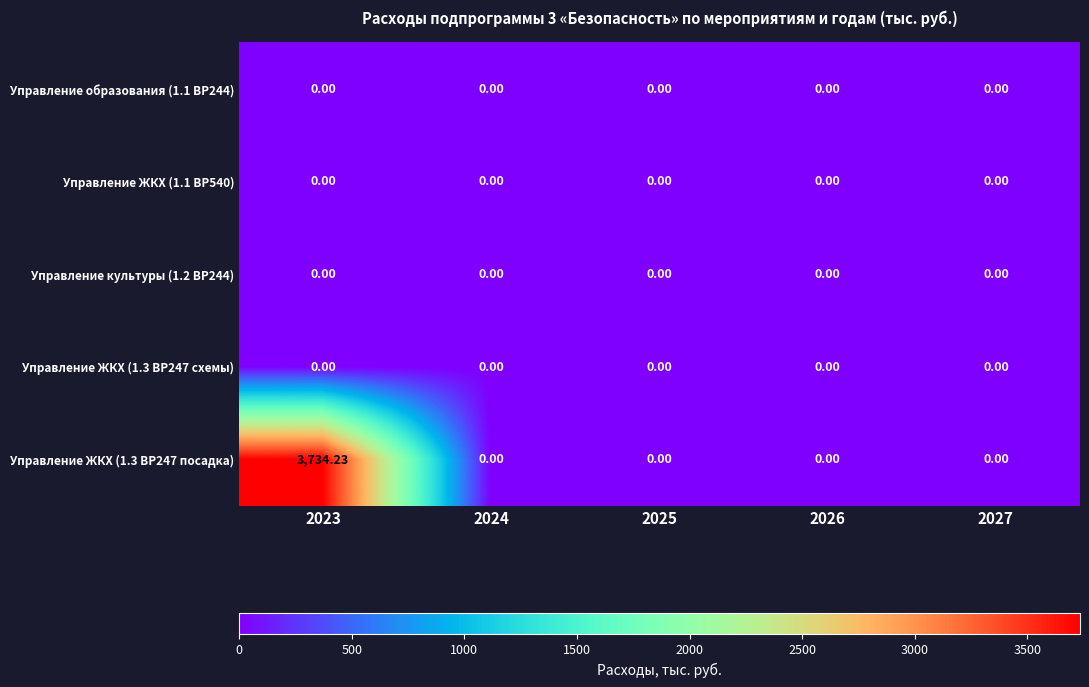

Reading left to right, what are all the values shown in this chart?

Управление образования (1.1 ВР244): 2023=0.0	2024=0.0	2025=0.0	2026=0.0	2027=0.0
Управление ЖКХ (1.1 ВР540): 2023=0.0	2024=0.0	2025=0.0	2026=0.0	2027=0.0
Управление культуры (1.2 ВР244): 2023=0.0	2024=0.0	2025=0.0	2026=0.0	2027=0.0
Управление ЖКХ (1.3 ВР247 схемы): 2023=0.0	2024=0.0	2025=0.0	2026=0.0	2027=0.0
Управление ЖКХ (1.3 ВР247 посадка): 2023=3734.2	2024=0.0	2025=0.0	2026=0.0	2027=0.0